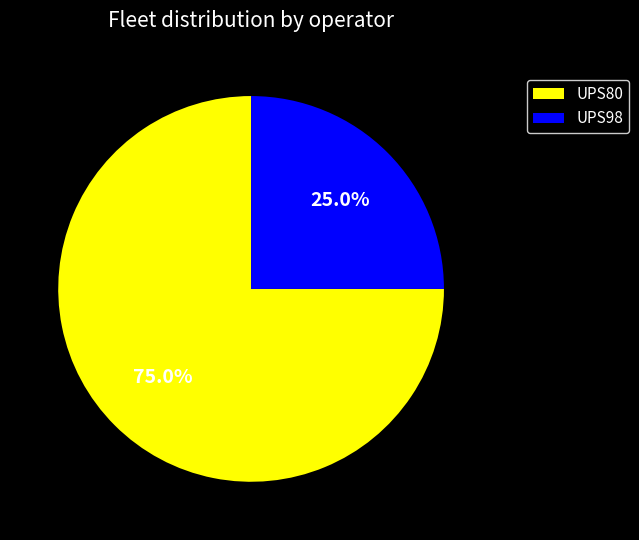

Do UPS80 and UPS98 together represent more than half of the pie?

Yes